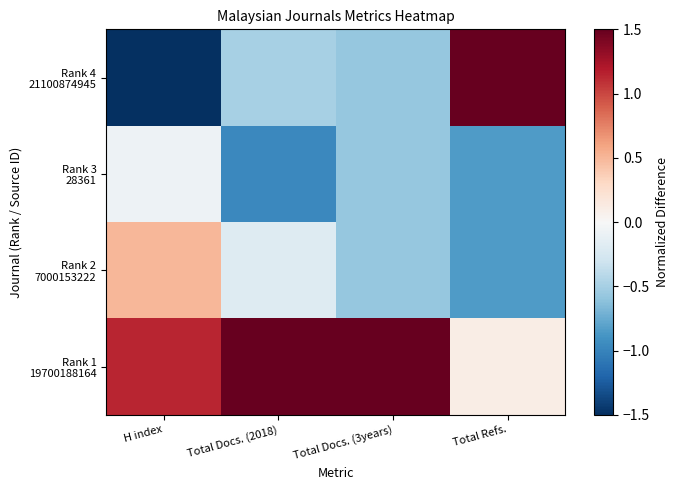

What is the spread (max minus min) of values at Total Docs. (2018)?

2.6